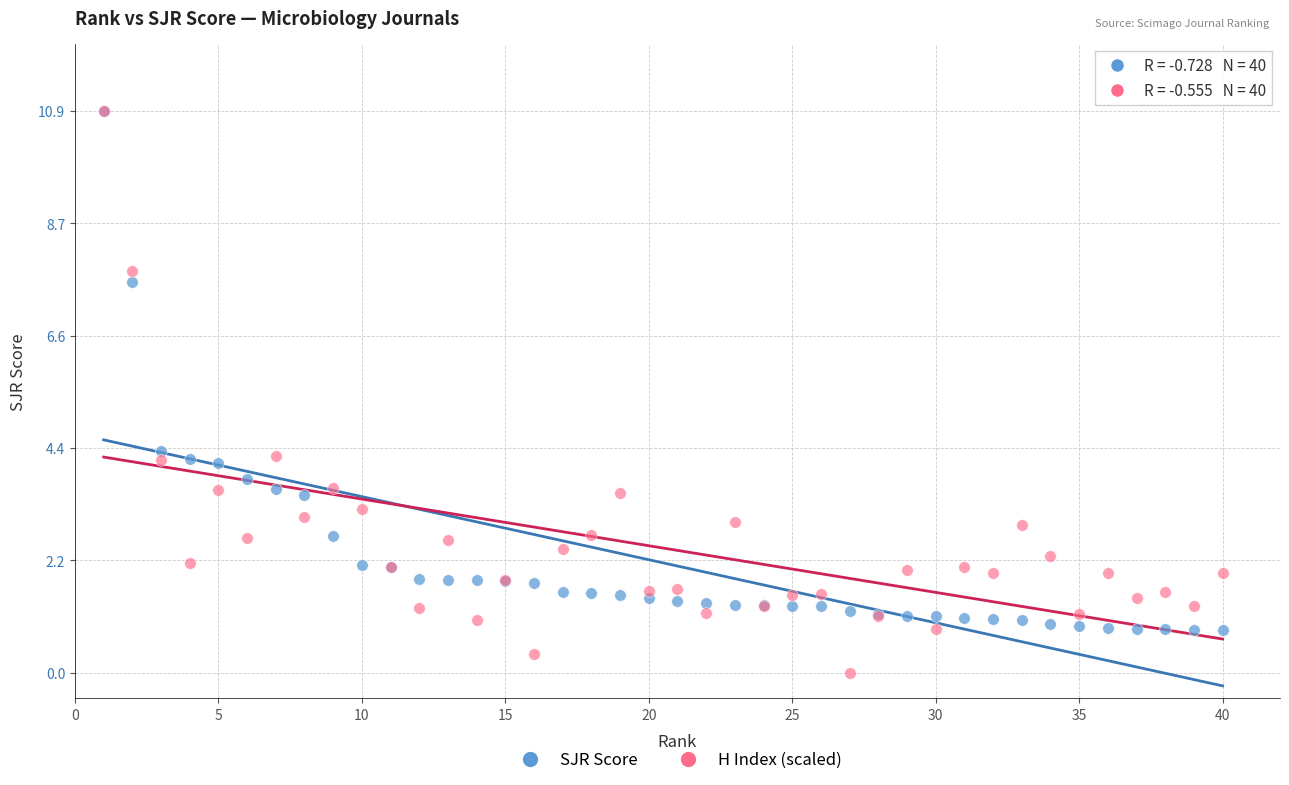

What are all the series names shown in the legend?

SJR Score, H Index (scaled)